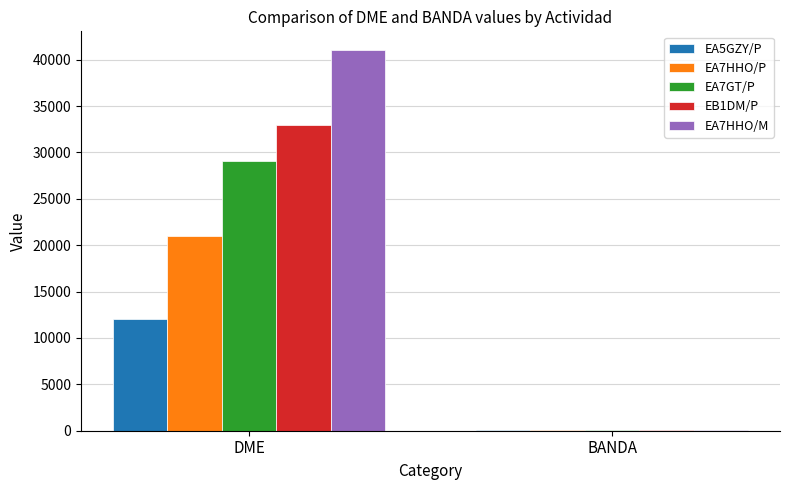

Is it true that EA5GZY/P equals 12098 at DME?

True